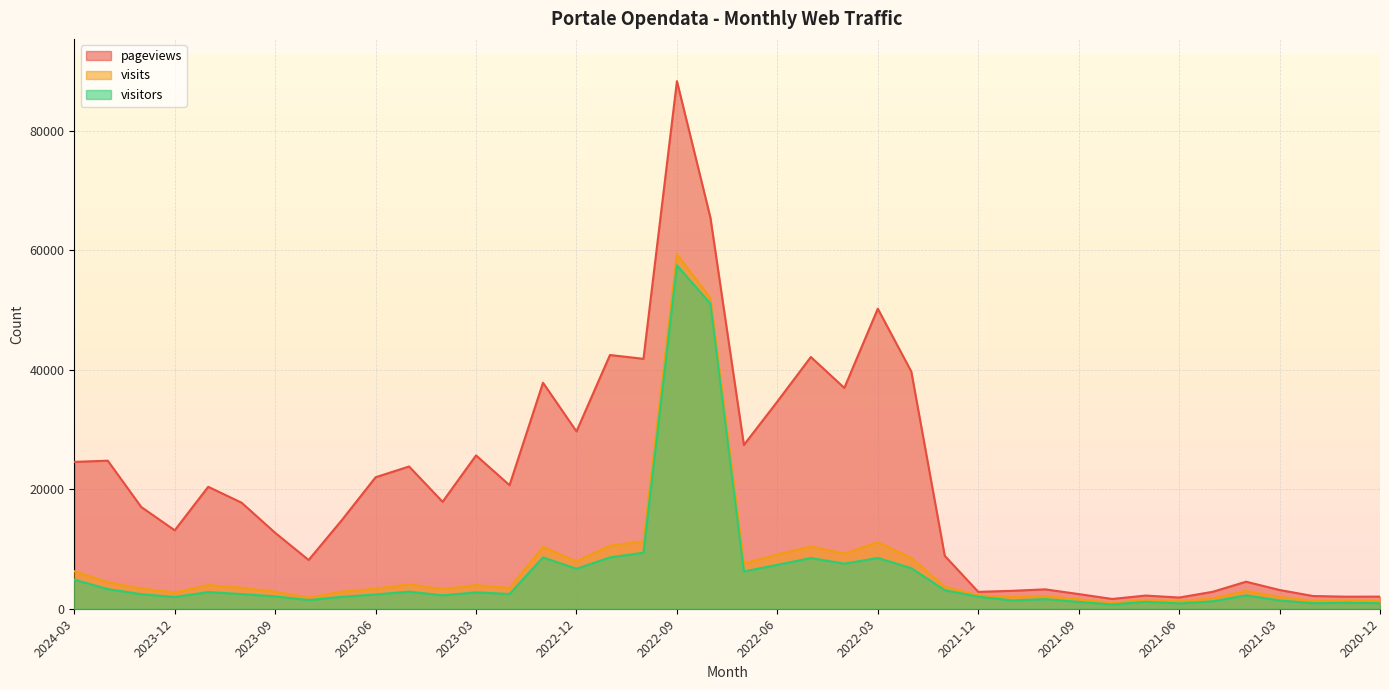

Which series has the largest range (max minus min)?

pageviews